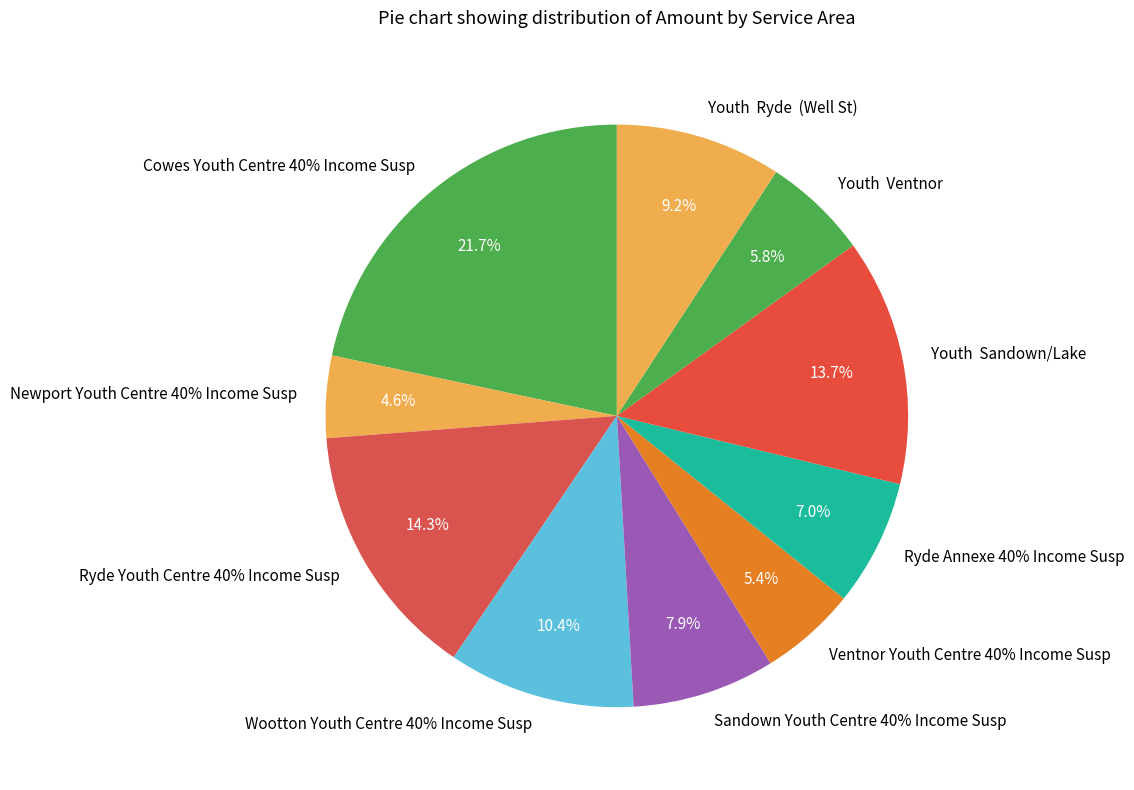

Is the sum of Wootton Youth Centre 40% Income Susp and Youth  Ryde  (Well St) greater than half?

No